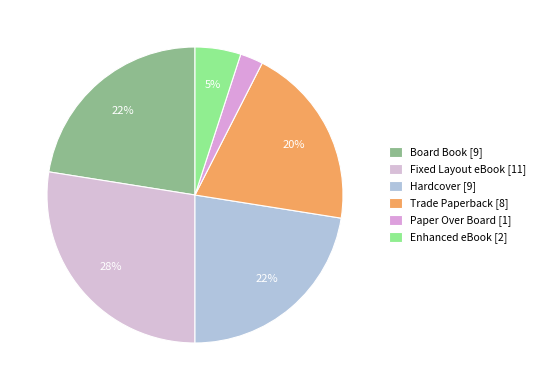

Rank the categories by value from highest to lowest.

Fixed Layout eBook, Board Book, Hardcover, Trade Paperback, Enhanced eBook, Paper Over Board